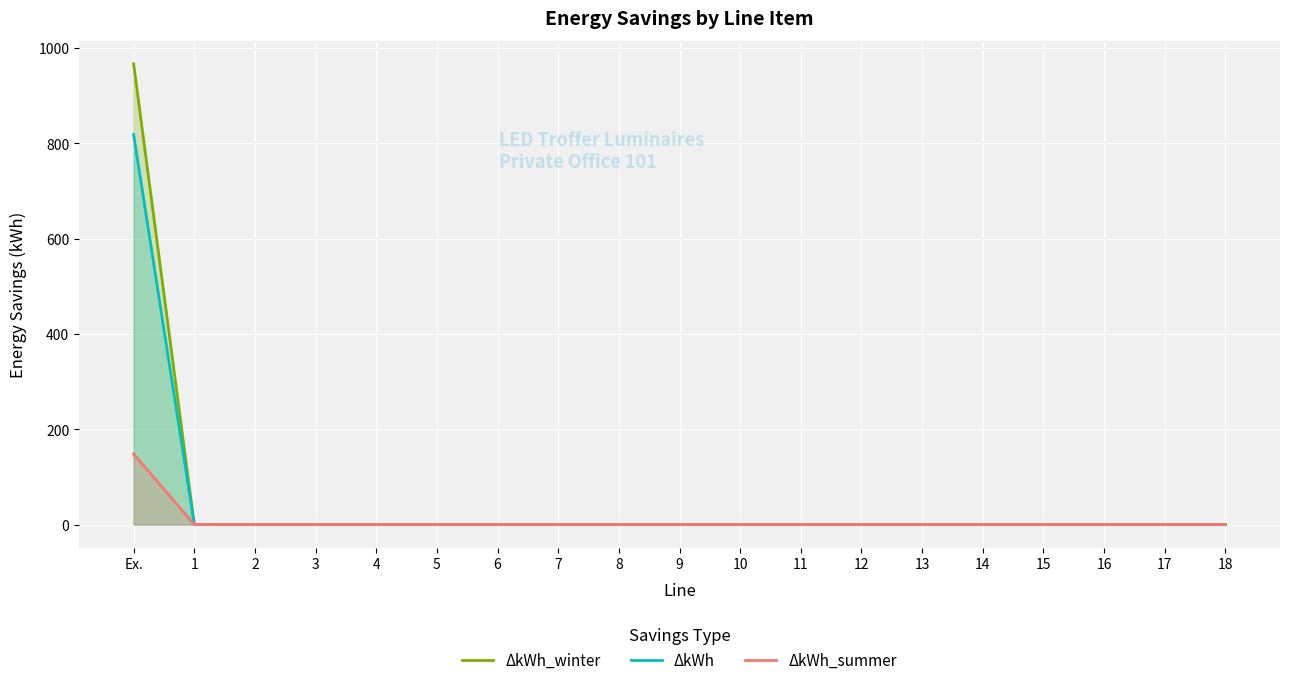

Rank the series by their average value, from highest to lowest.

ΔkWh_winter, ΔkWh, ΔkWh_summer